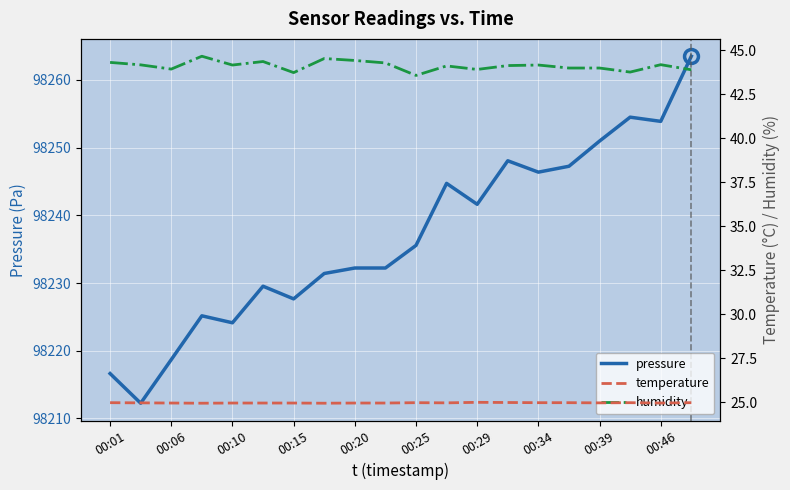

The value of pressure at 00:46 is 98253.9. True or false?

True